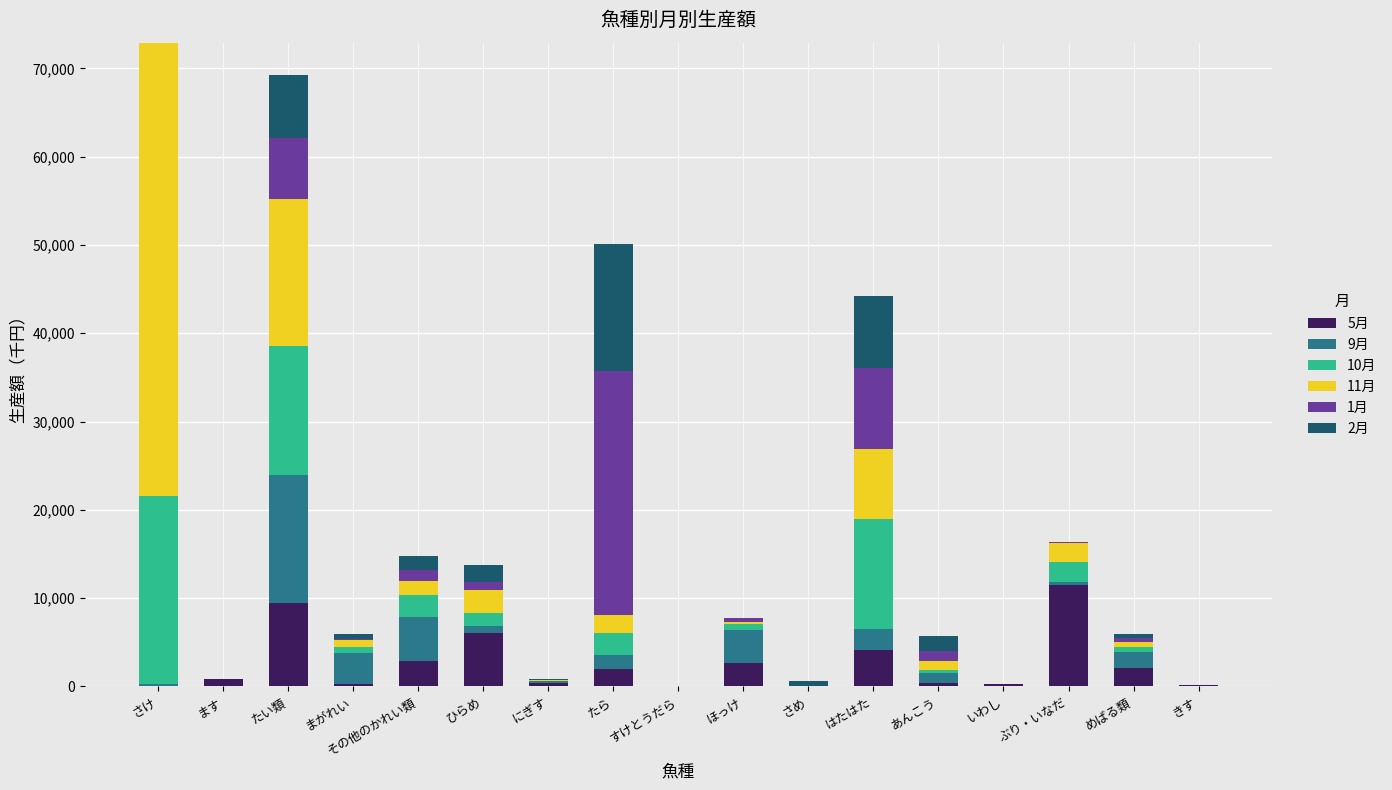

List the series in order of their peak value, lowest first.

5月, 2月, 9月, 10月, 1月, 11月